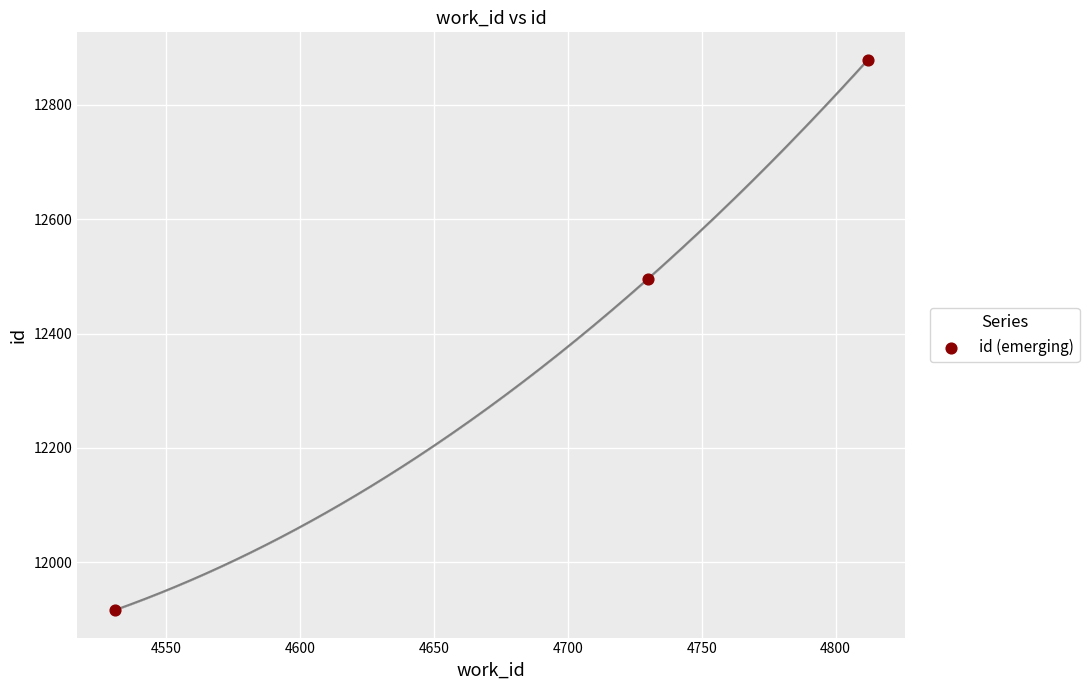

What Y value in the scatter plot is closest to 12397?

12496